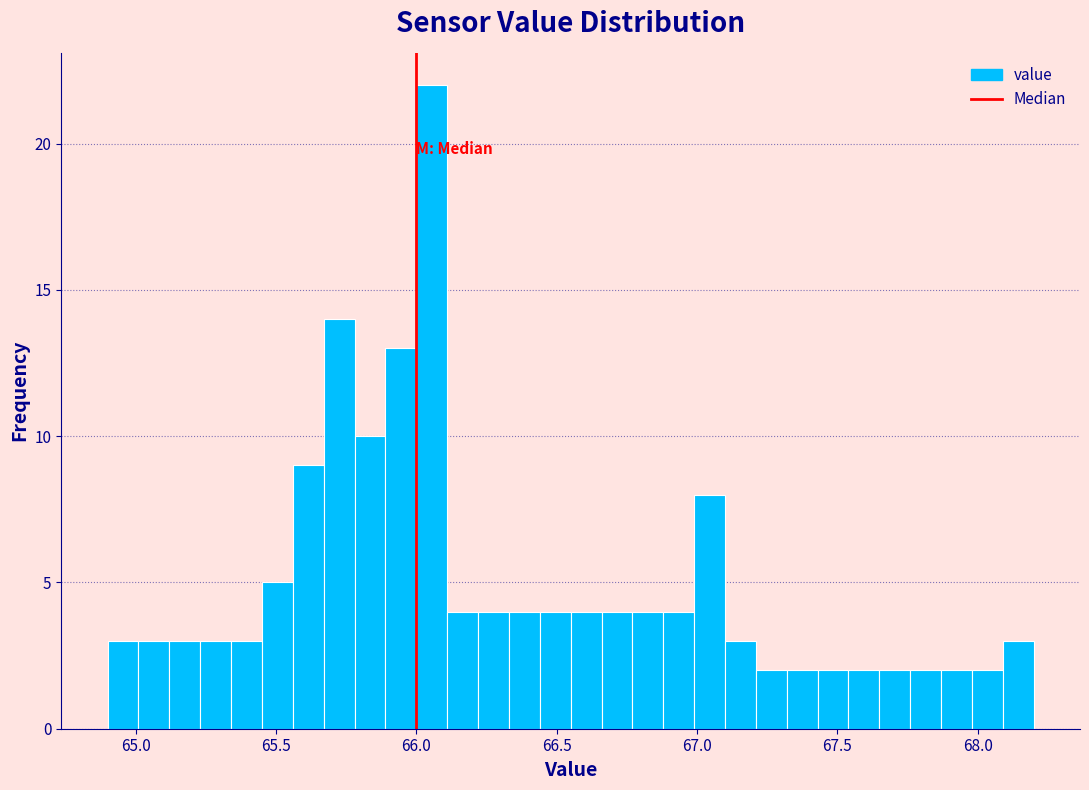

Around what value on the x-axis is the tallest bar? Give the approximate position of its centre, as read against the axis.

66.05